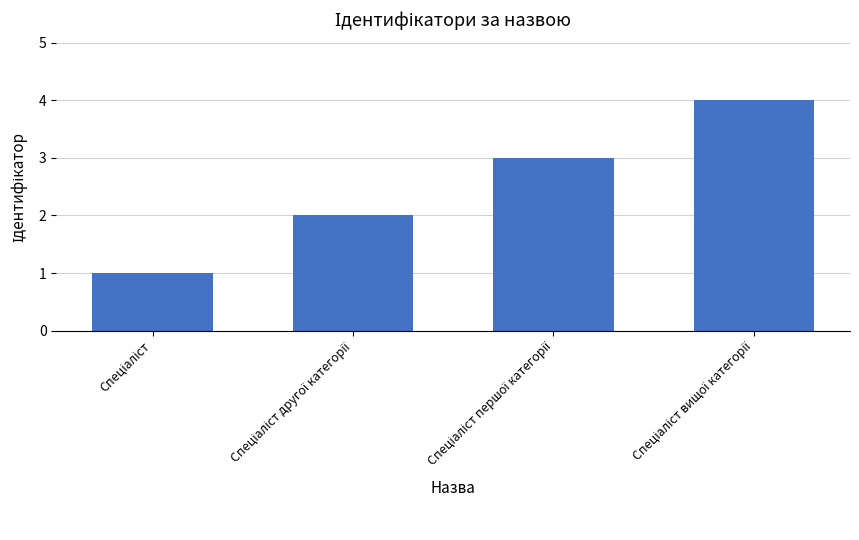

How many categories are shown in the chart?

4